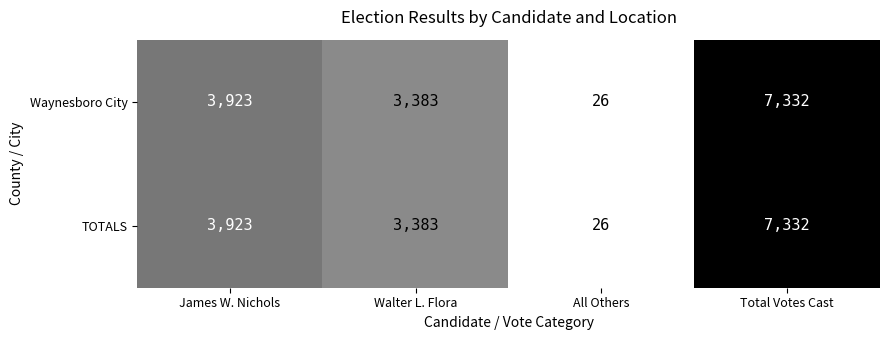

At which label is Waynesboro City closest to 3679?

James W. Nichols